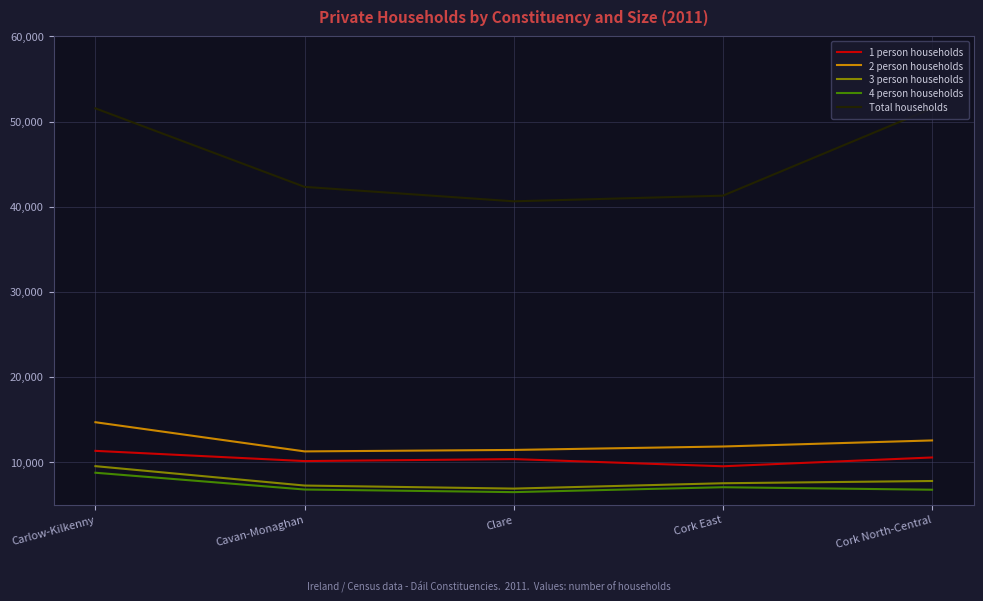

What value does the 1 person households series have at Carlow-Kilkenny, to the nearest 50?

11300